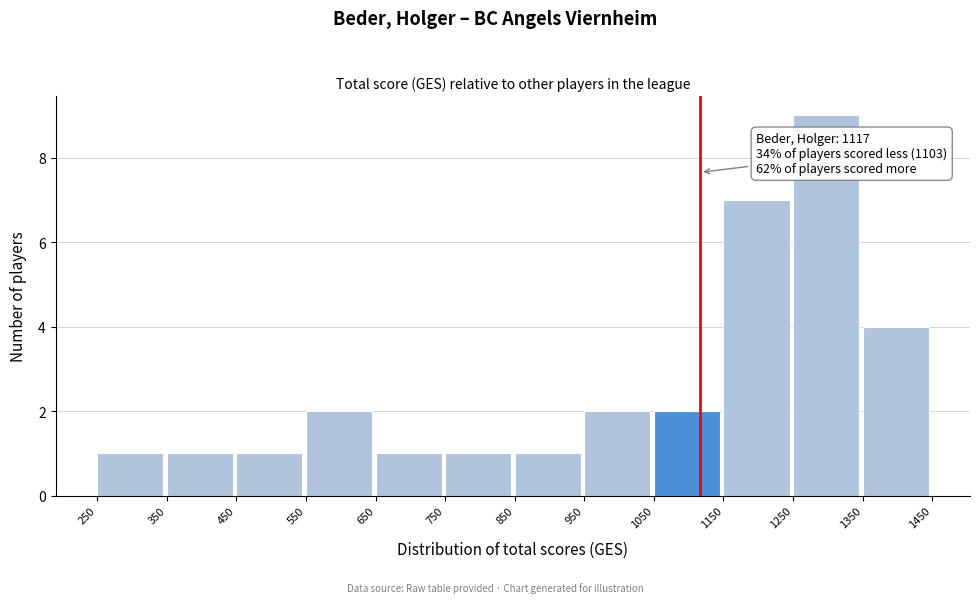

Over which range of the x-axis is the bar tallest?

1250 to 1350